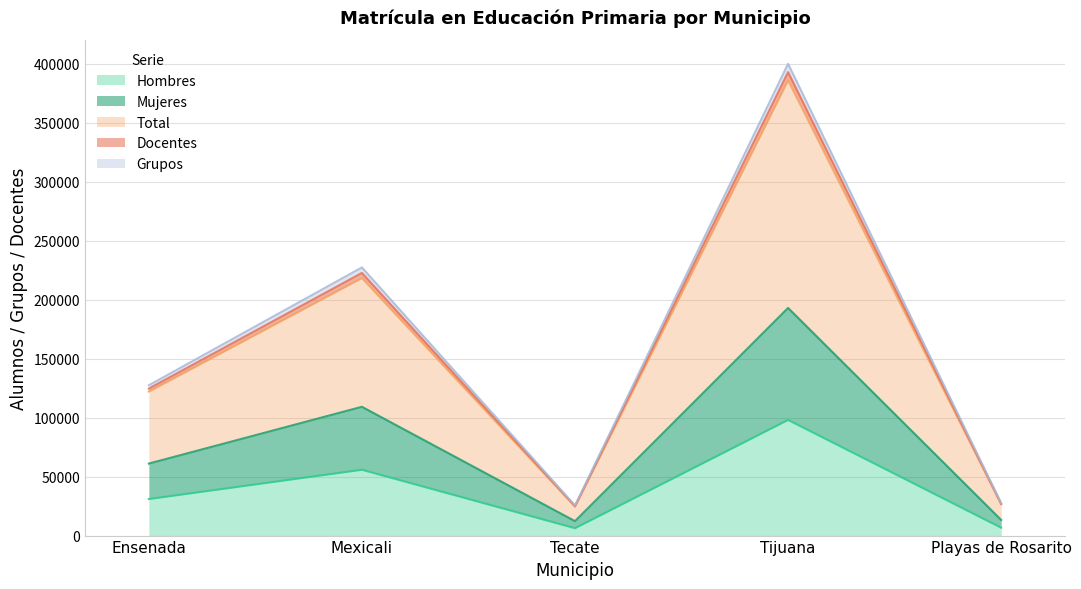

Which series changed the most between Tecate and Playas de Rosarito?

Total